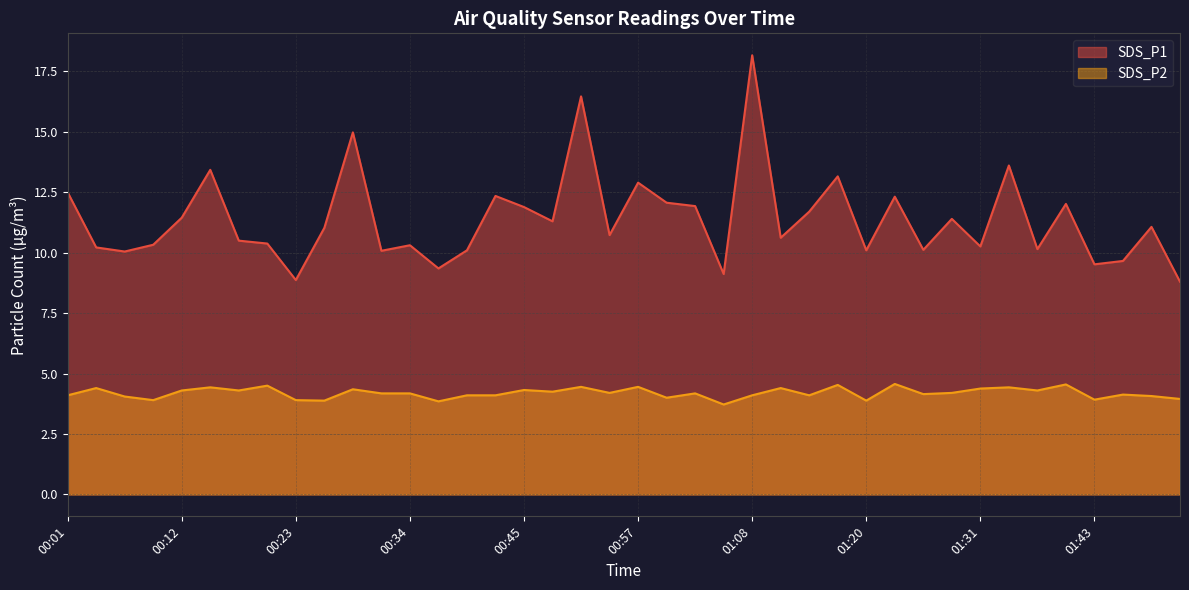

True or false: SDS_P1 and SDS_P2 cross at least once.

False